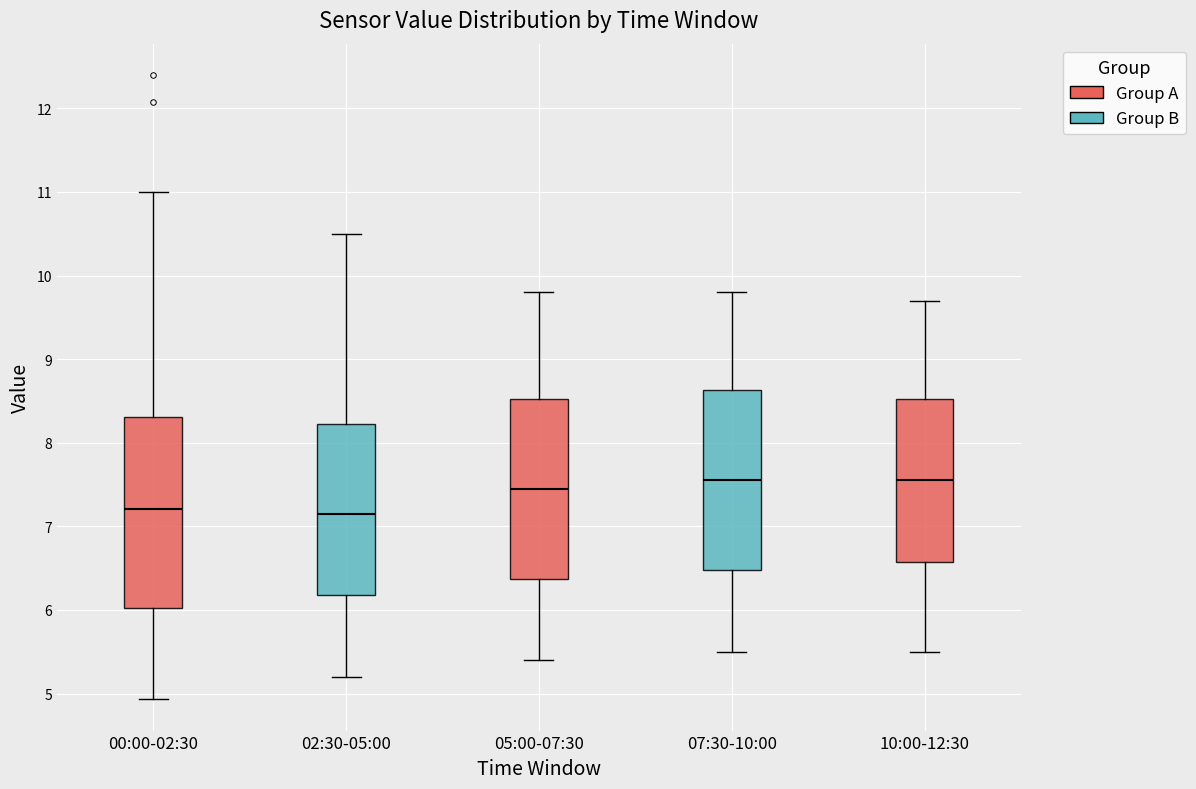

Where does the upper whisker of the box for 02:30-05:00 end on the y-axis? The values are not printed on the chart, so give them approximately, as read against the axis.

10.5